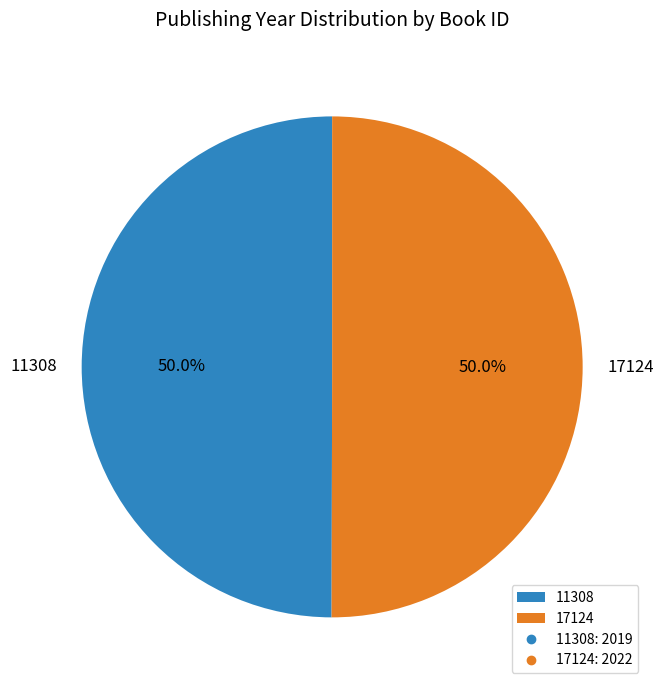

What percentage is the 17124 slice, to the nearest percent?

50%